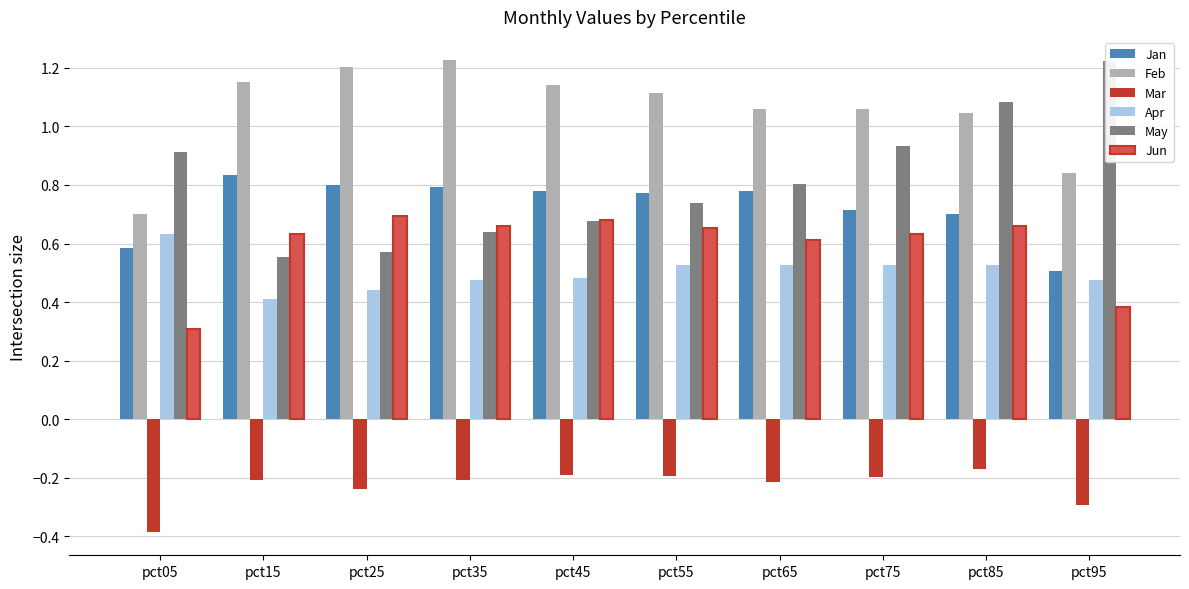

Does the chart contain any negative values?

Yes